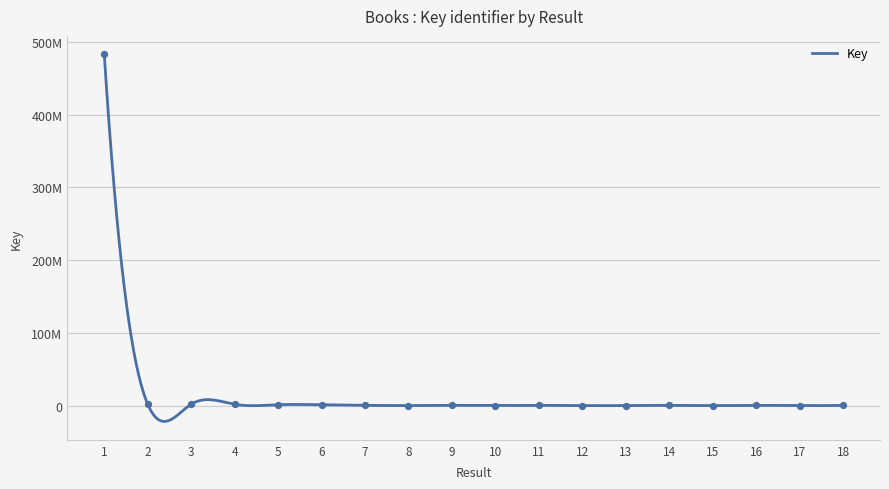

What is the change in value from 12 to 15?

+579